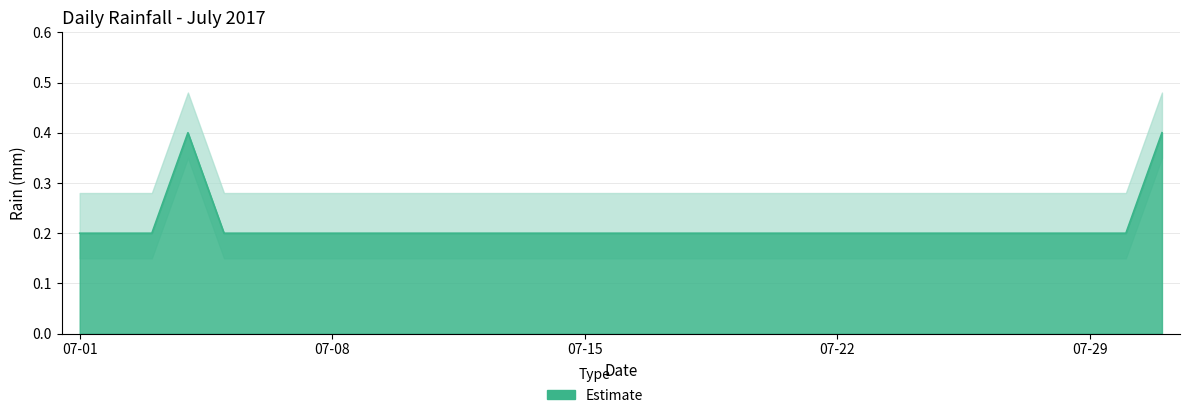

Which category has the lowest value across all series?

07-01